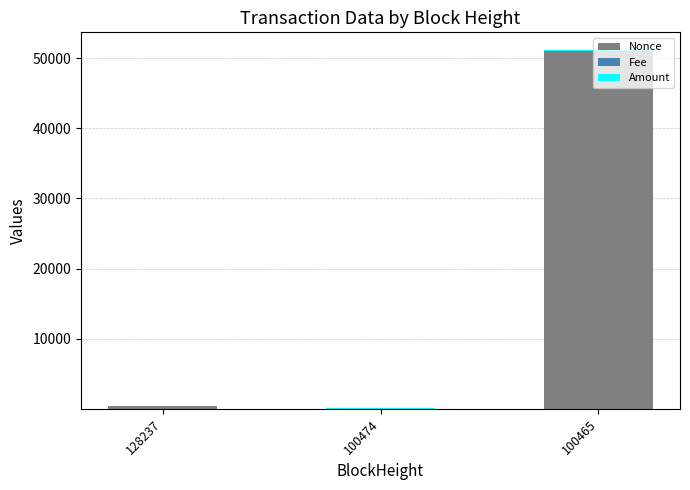

What is the maximum value for Nonce?

50933.0